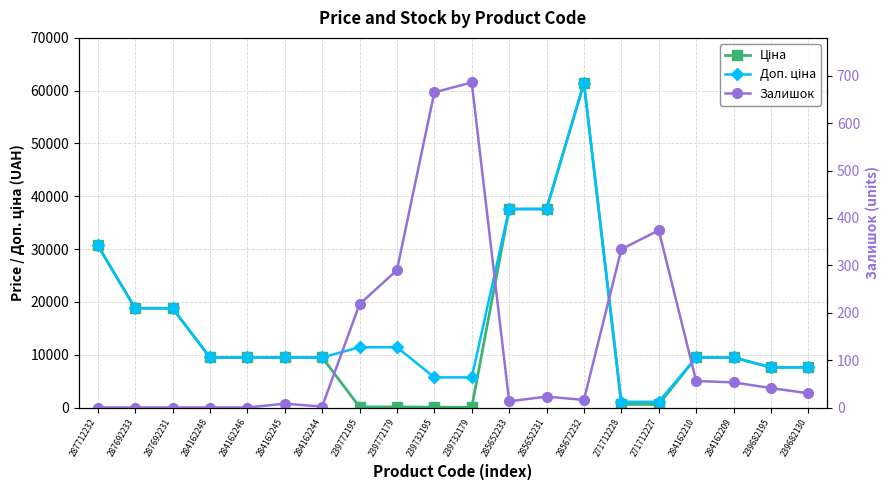

What is the sum of all Залишок values?

2809.0